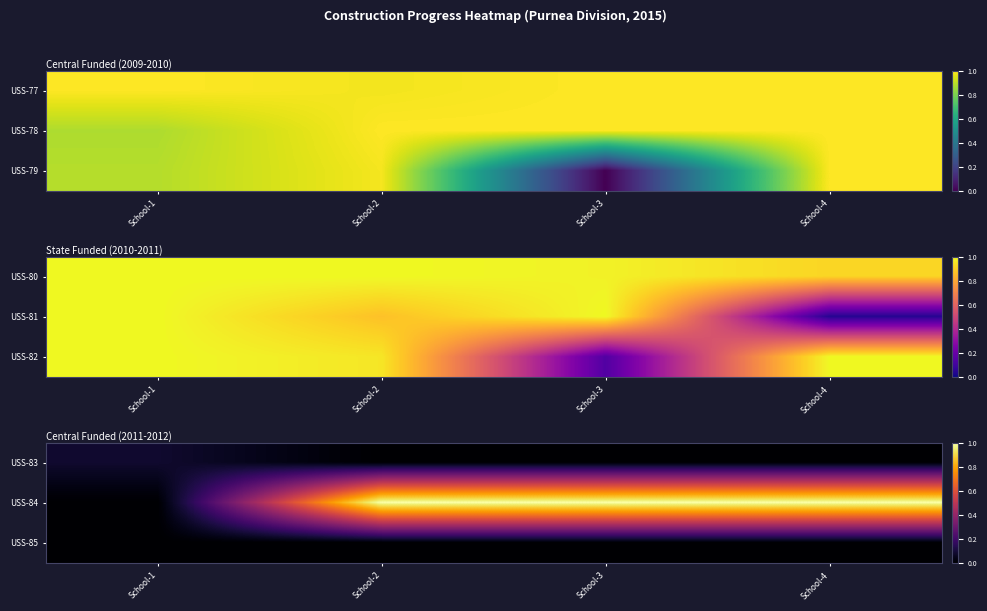

Is the value of USS-85 at School-4 greater than the value of USS-84 at School-3?

No